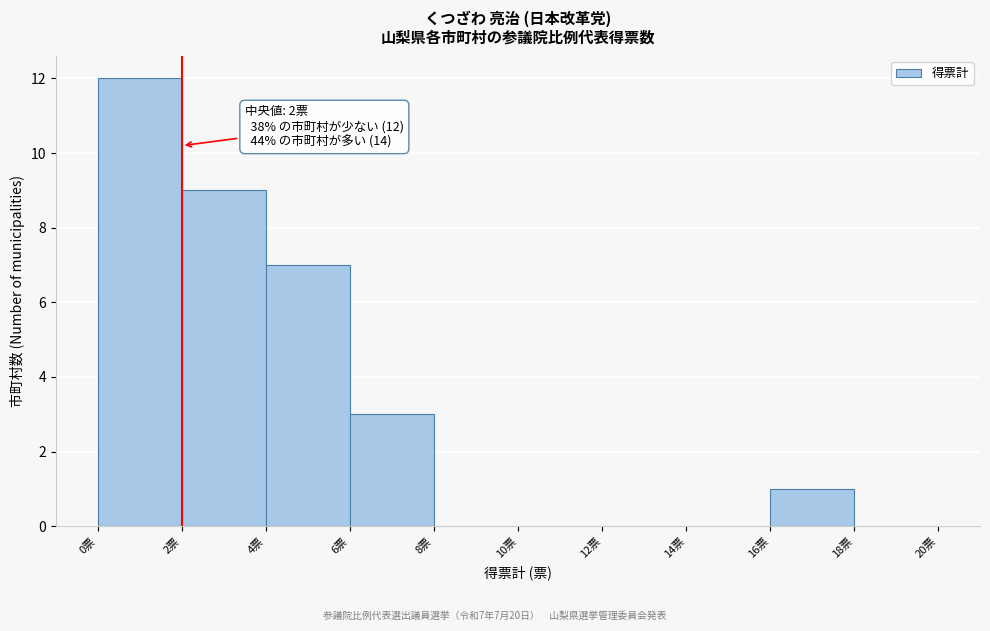

Which range on the x-axis has the tallest bar?

0 to 2